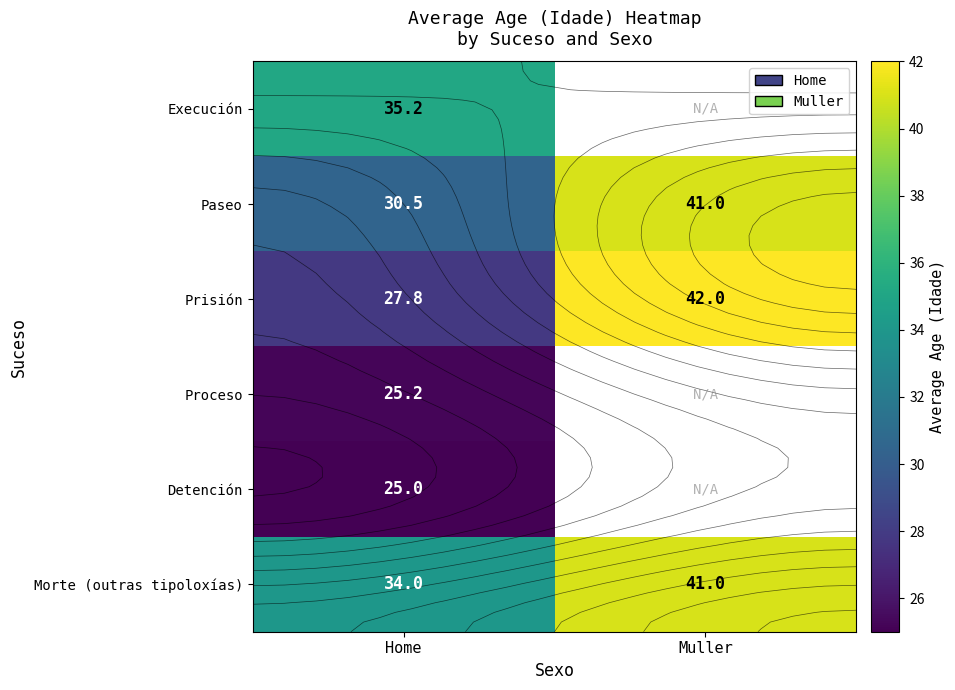

Count the number of data series in this chart.

6